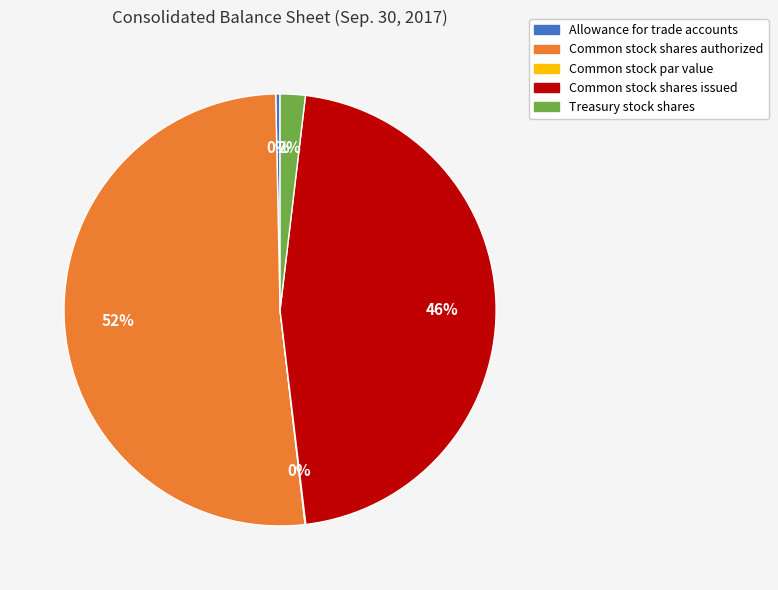

The Common stock shares authorized slice represents 52% of the pie. True or false?

True